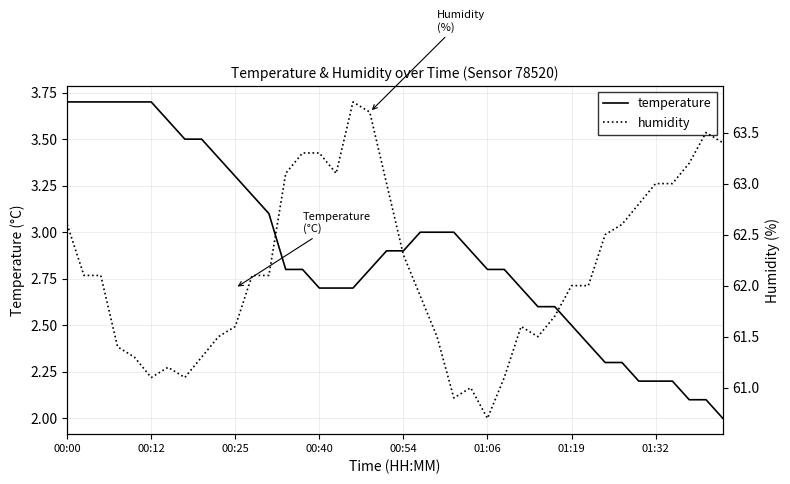

What is the highest value of the temperature series?

3.7